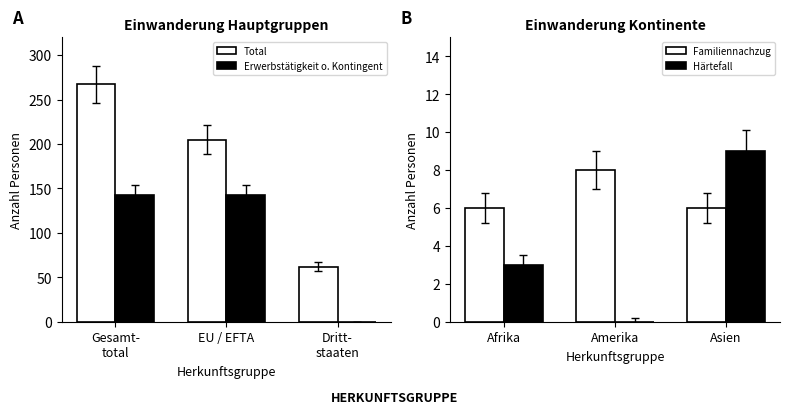

What is the approximate value of Härtefall at Afrika?

3